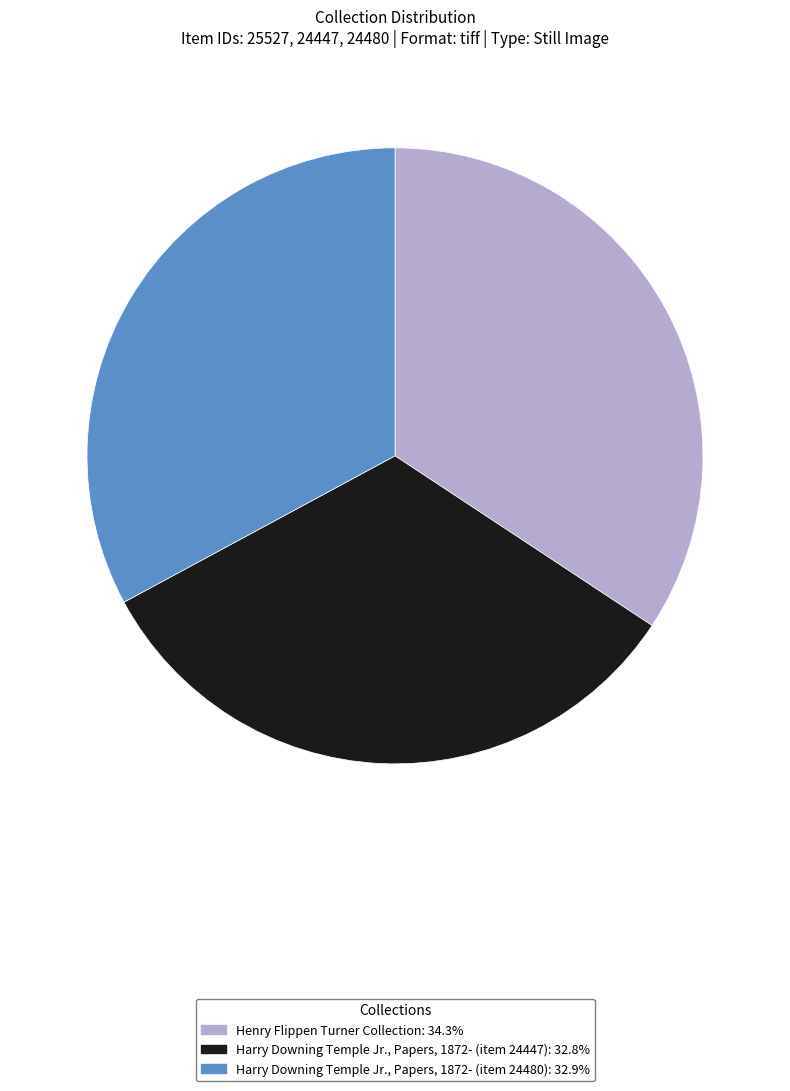

How many segments does this pie chart have?

3